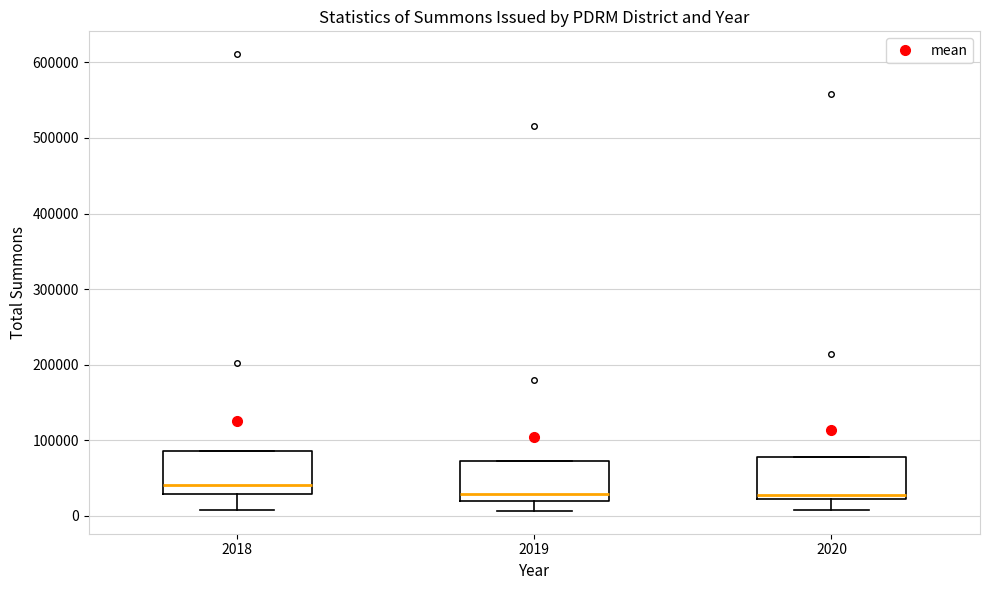

Reading left to right, transcribe this box plot: for each box, give where its median line is, the range the box spans, and where its two whiskers end, as read against the y-axis. The values are not printed on the chart, so give them approximately, as read against the axis.

2018: median 40000, box 30000 to 90000, whiskers 10000 to 90000
2019: median 30000, box 20000 to 70000, whiskers 10000 to 70000
2020: median 30000, box 20000 to 80000, whiskers 10000 to 80000